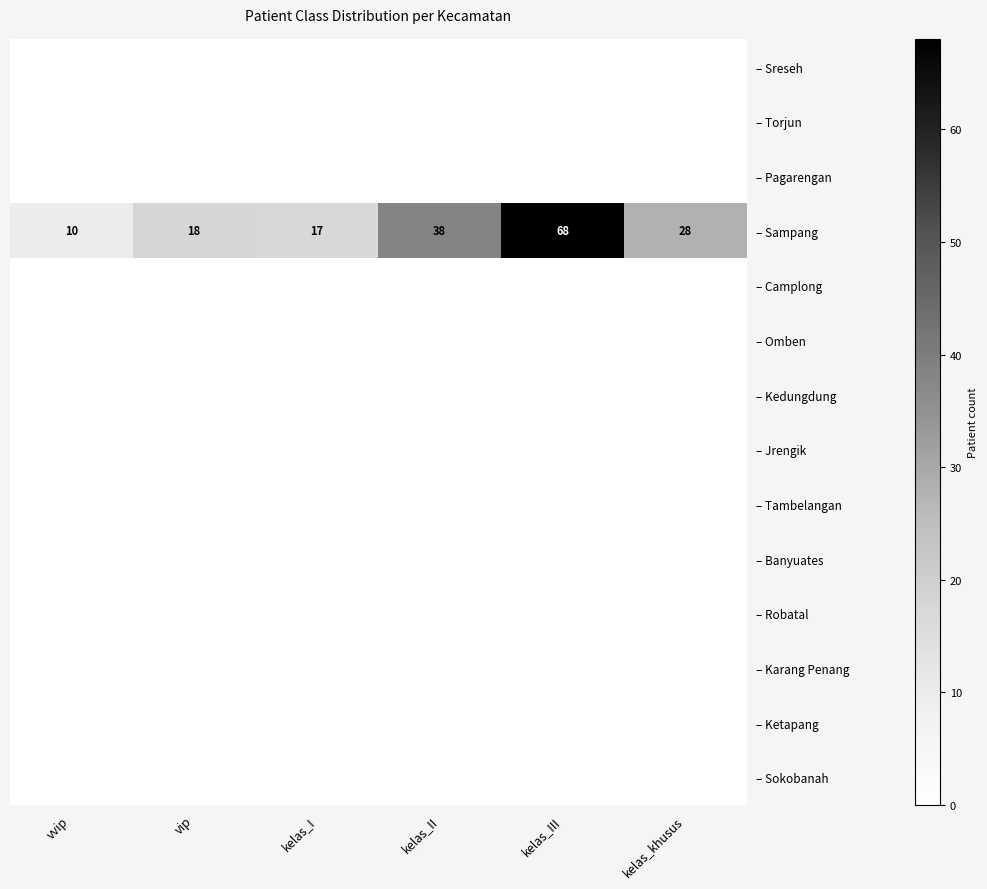

The – Sampang series shows 5 at kelas_I. True or false?

False